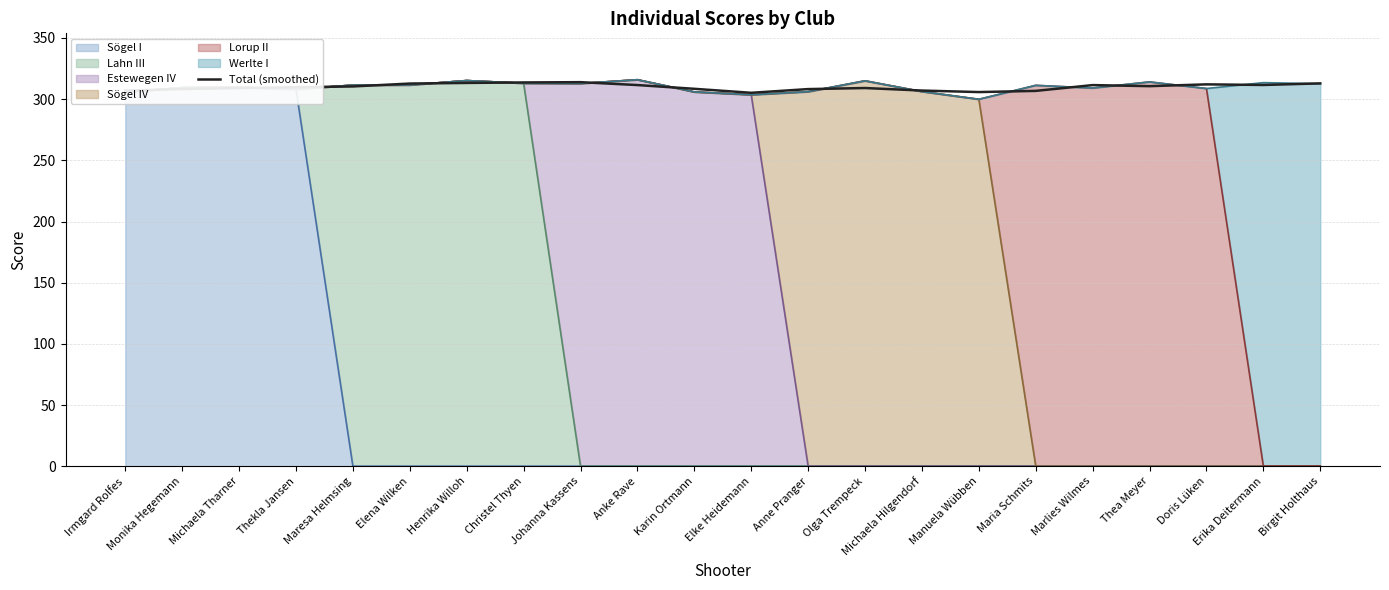

What position from the right is Elke Heidemann?

11